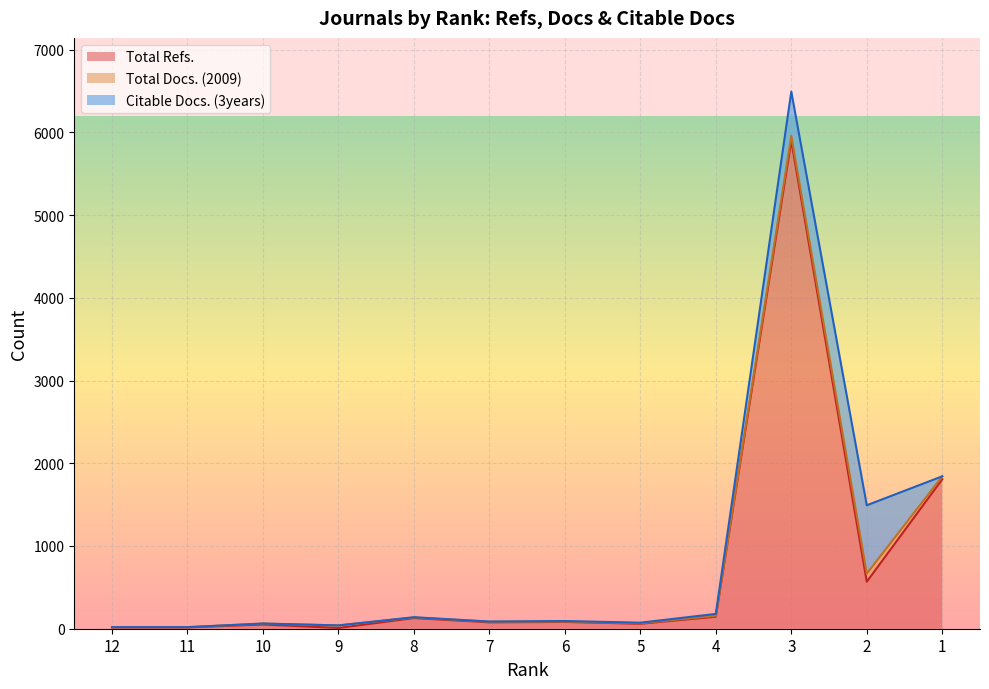

What are all the series names shown in the legend?

Total Refs., Total Docs. (2009), Citable Docs. (3years)